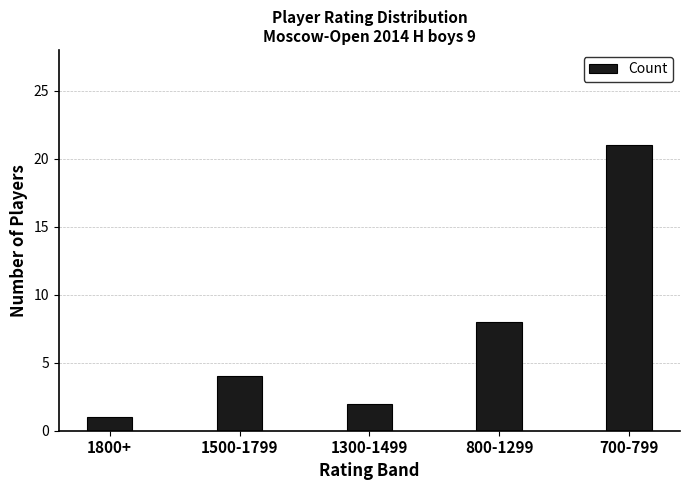

The chart shows a value of 3 at 1300-1499. True or false?

False